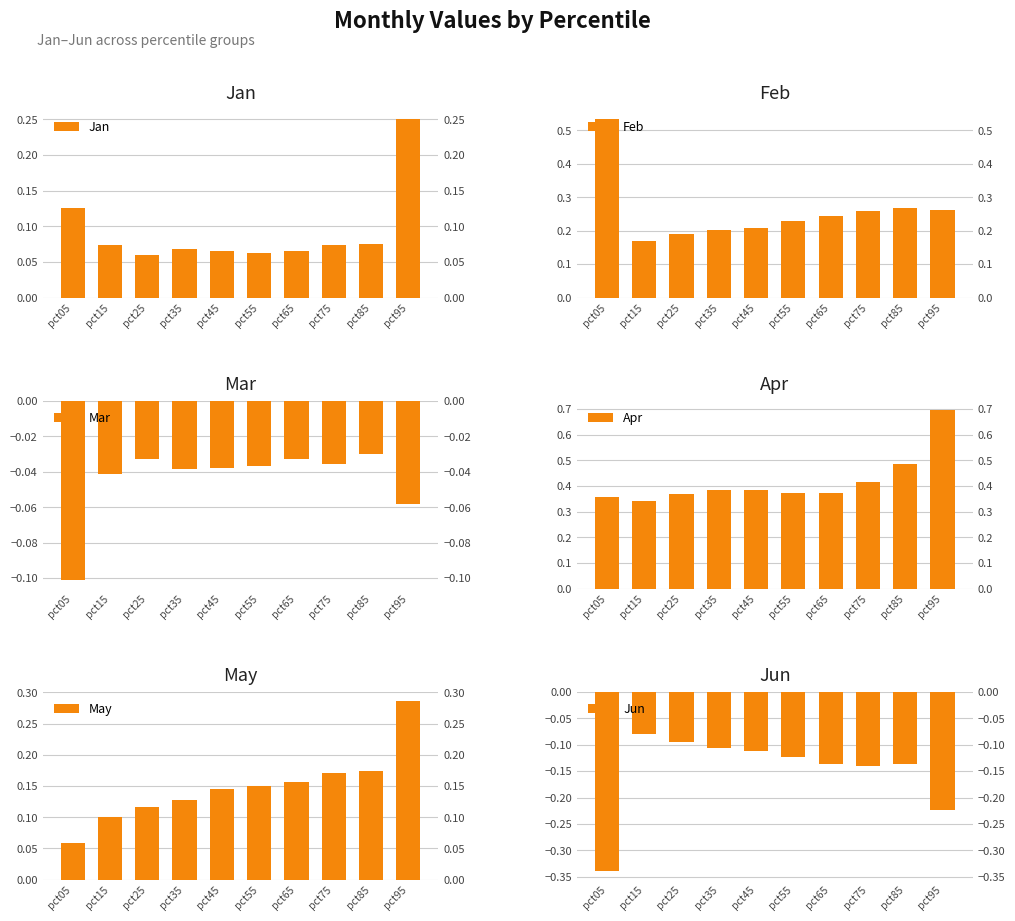

List the labels in order of May value, largest first.

pct95, pct85, pct75, pct65, pct55, pct45, pct35, pct25, pct15, pct05